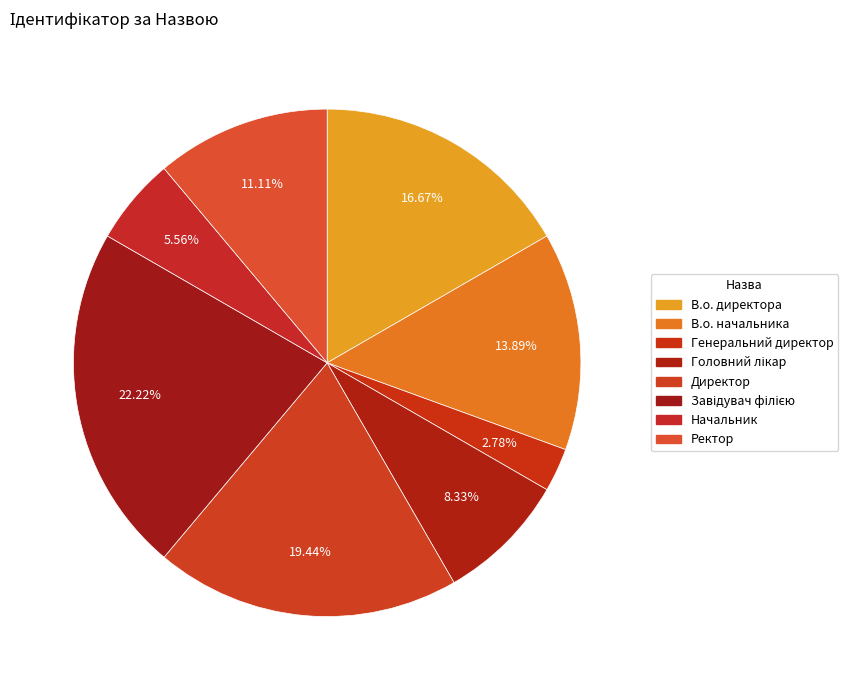

Is there any slice that represents more than half of the pie?

No